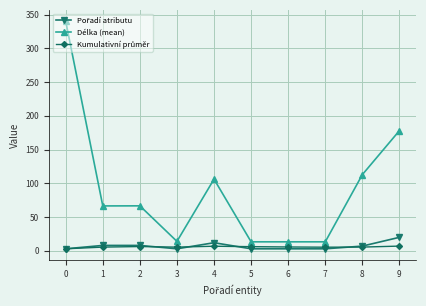

Count the number of categories in the chart.

10